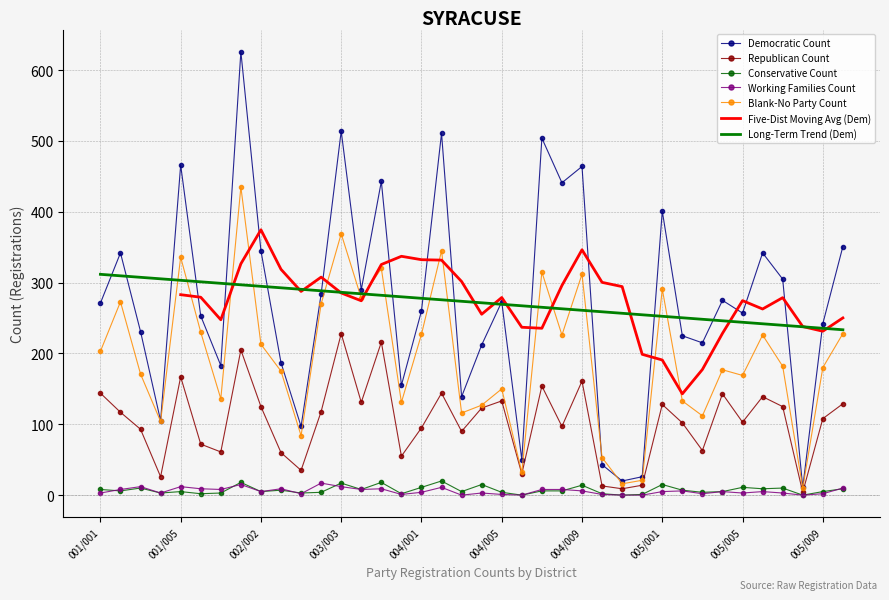

Where does the Conservative Count series first go above 6?

001/001